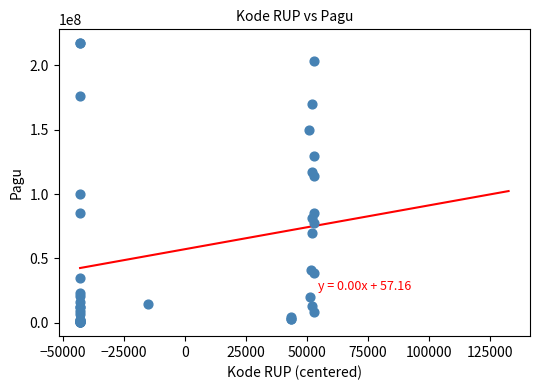

What Y value in the scatter plot is closest to 108830000?

114296000